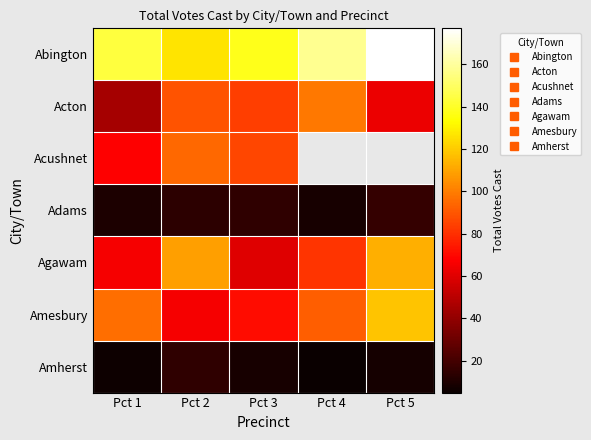

At Pct 1, list the series in order from largest to smallest.

Abington, Amesbury, Acushnet, Agawam, Acton, Adams, Amherst